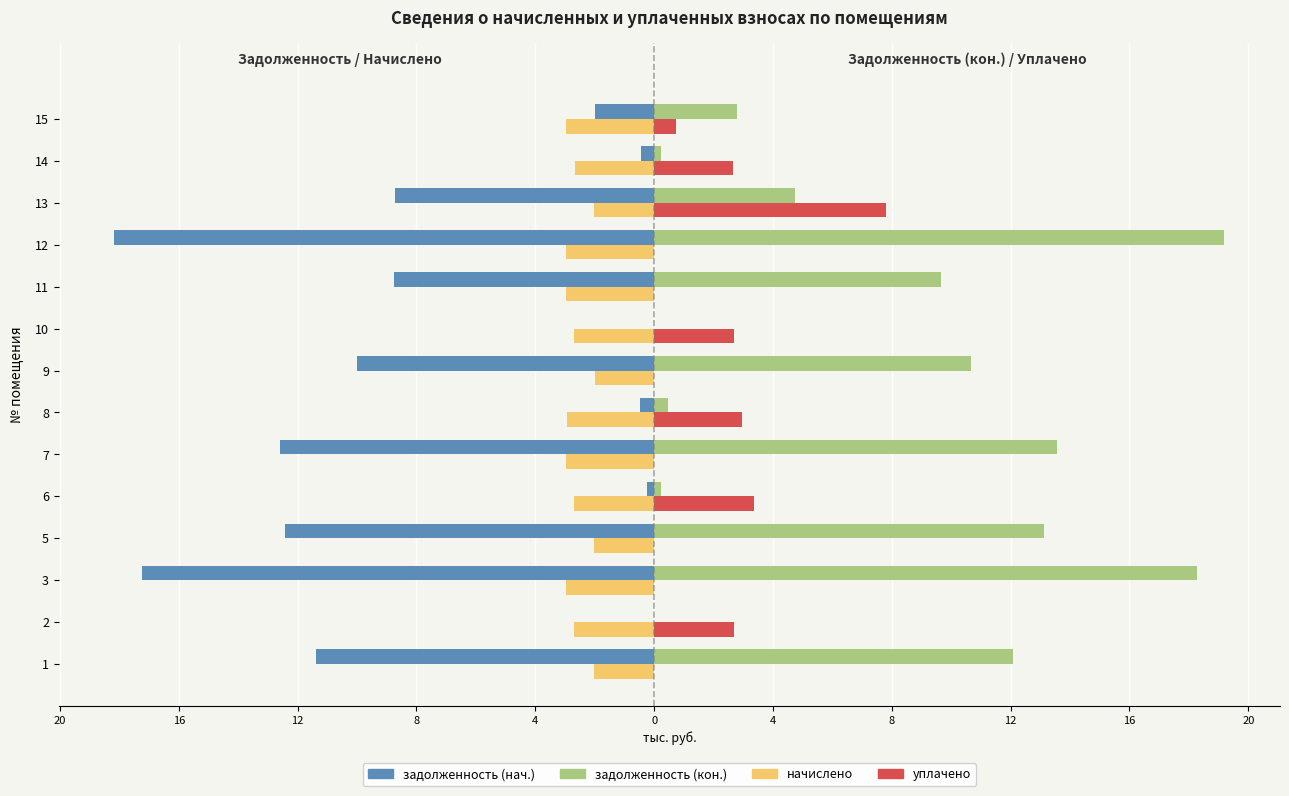

What is the sum of all задолженность (нач.) values?

-102.5